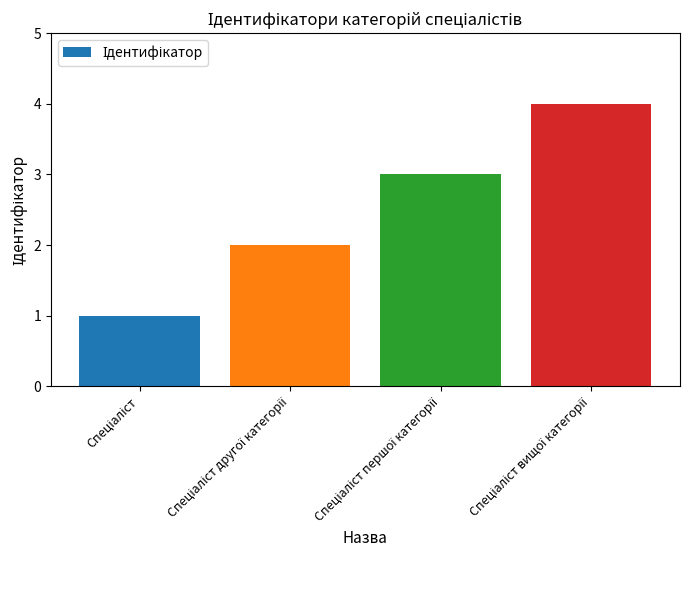

What is the greatest value displayed?

4